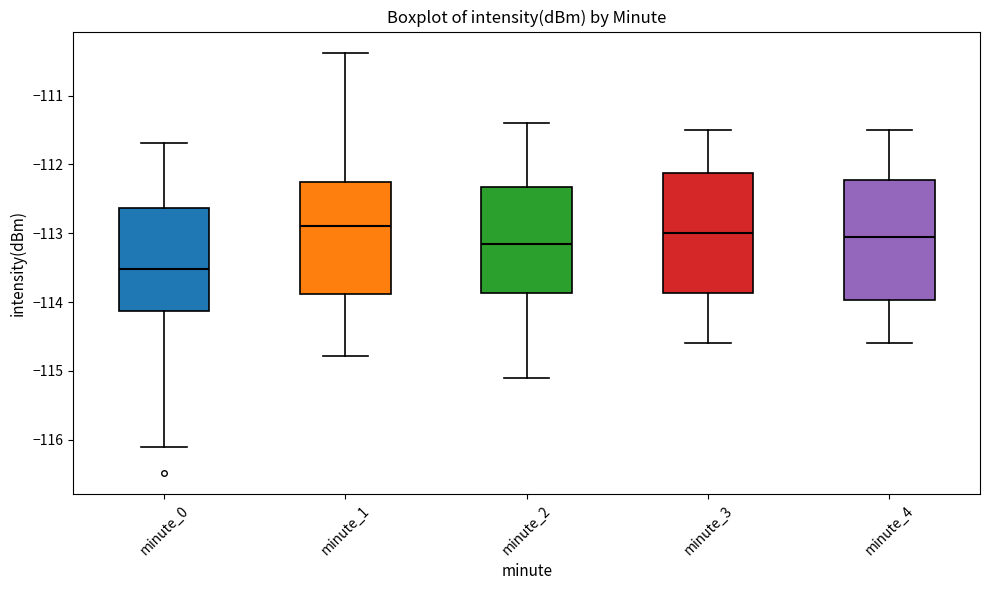

Which box's median line is the lowest?

minute_0